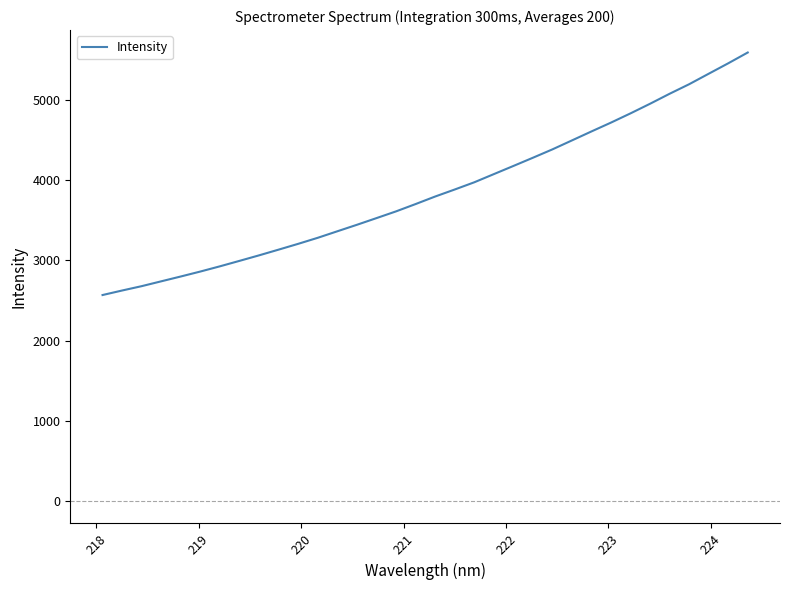

What is the greatest value displayed?

5591.2